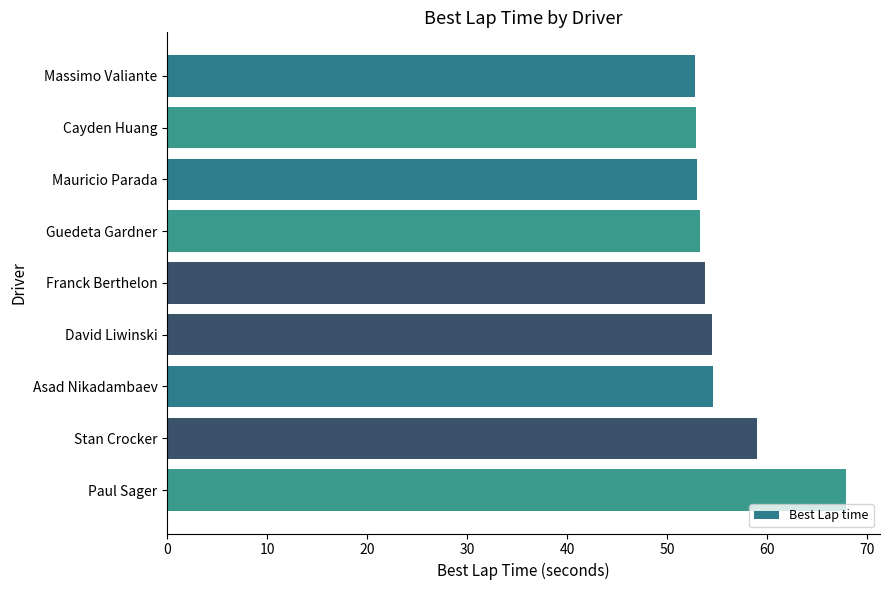

Approximately how many times larger is the value at Guedeta Gardner compared to Franck Berthelon?

1.0